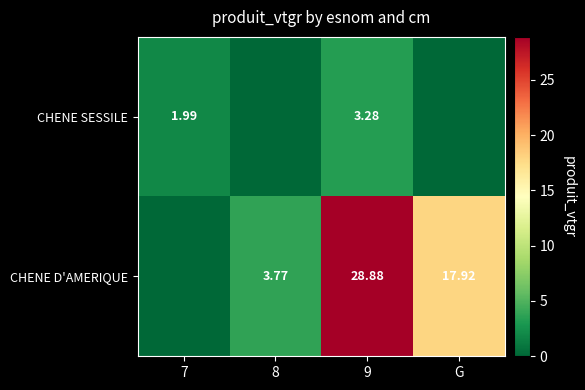

At 9, list the series in order from largest to smallest.

CHENE D'AMERIQUE, CHENE SESSILE